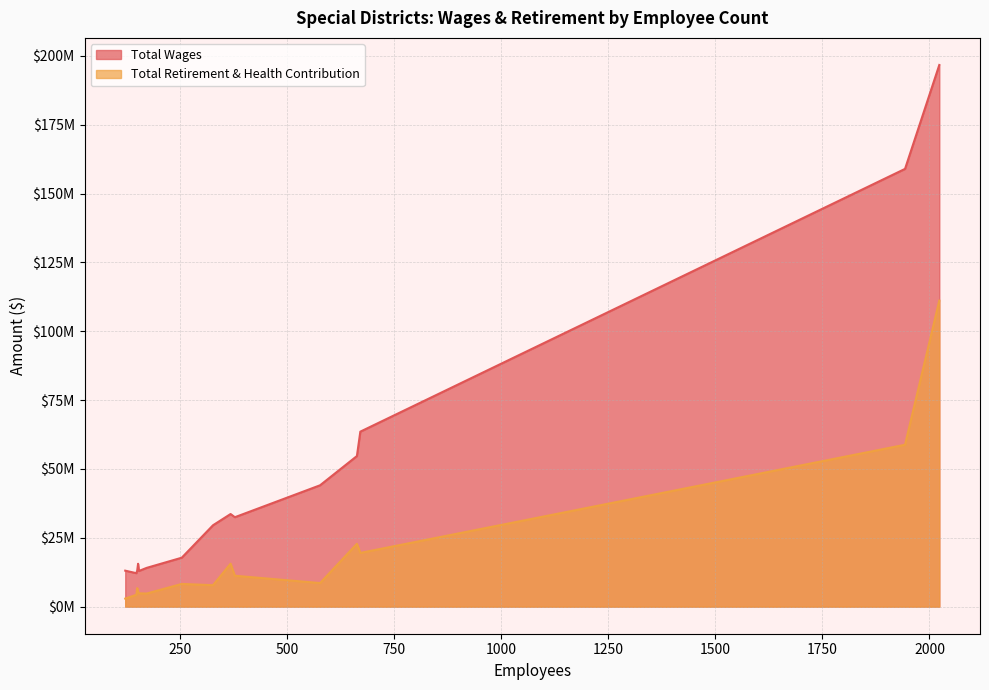

What is the difference between the highest and lowest values at 671?

44037679